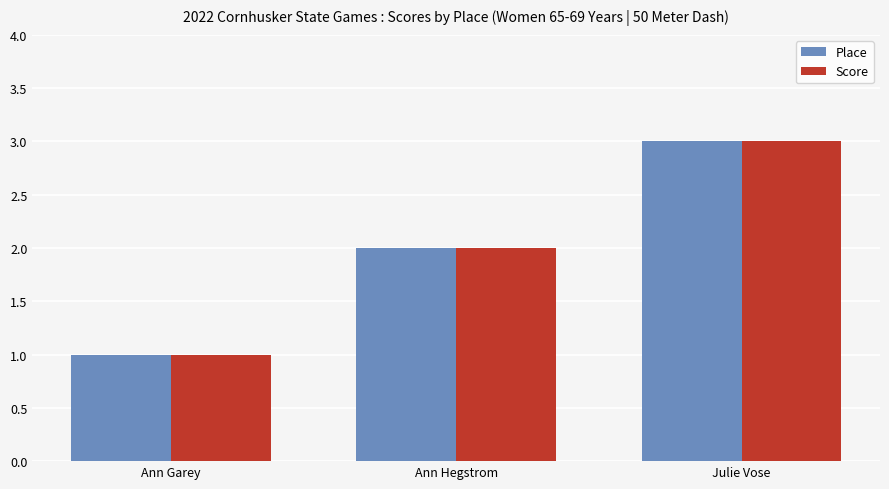

What is the total value across all series at Ann Hegstrom?

4